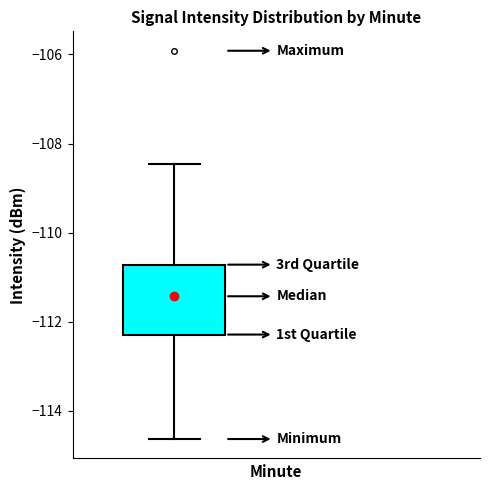

Where does the median line of the box sit on the y-axis? The values are not printed on the chart, so give them approximately, as read against the axis.

-111.4